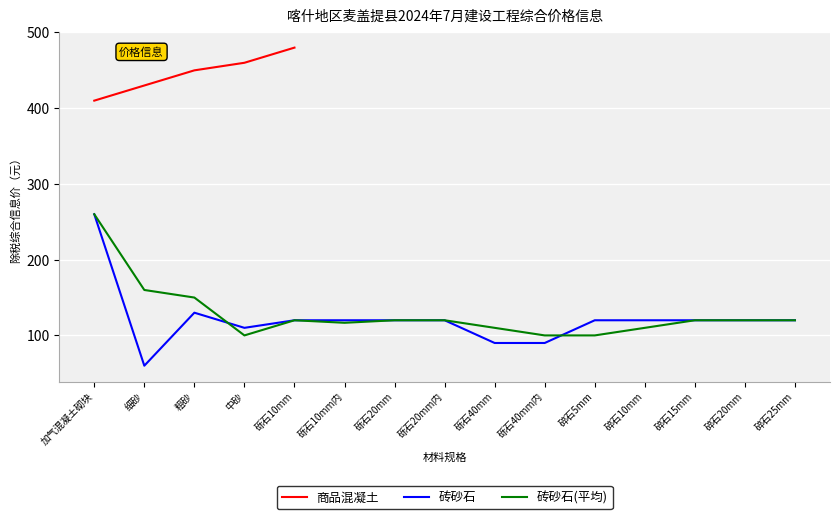

Is the value of 砖砂石 at 砾石40mm内 greater than the value of 砖砂石(平均) at 粗砂?

No